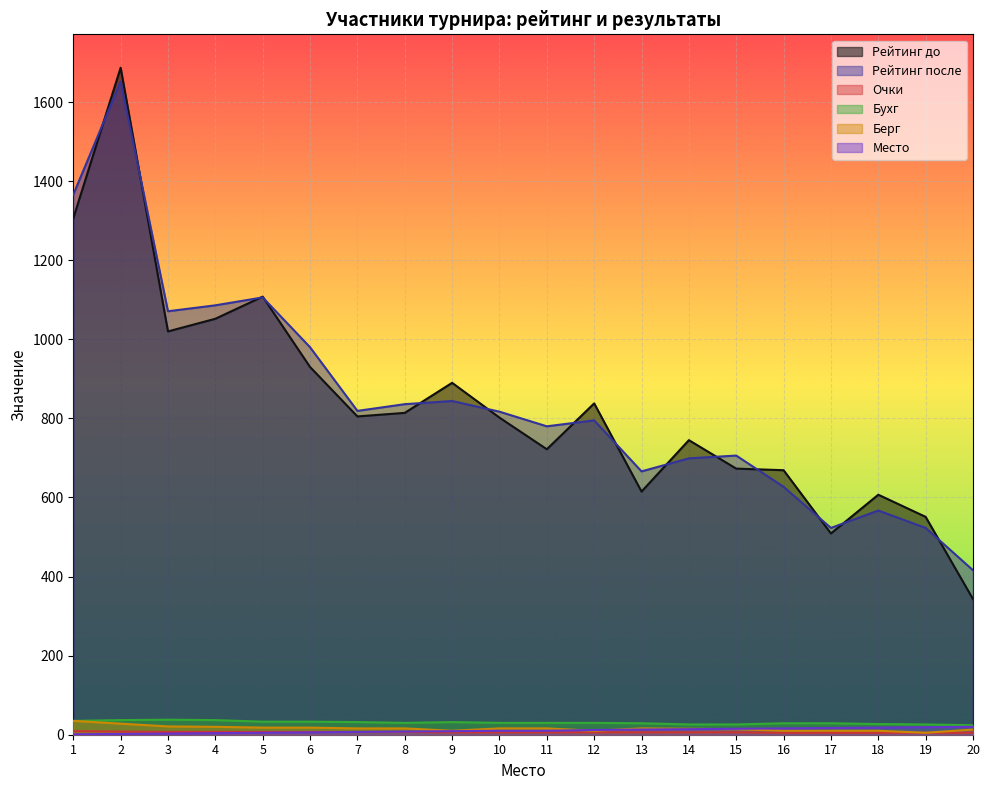

What is the difference between the second highest and second lowest values in the Берг series?

18